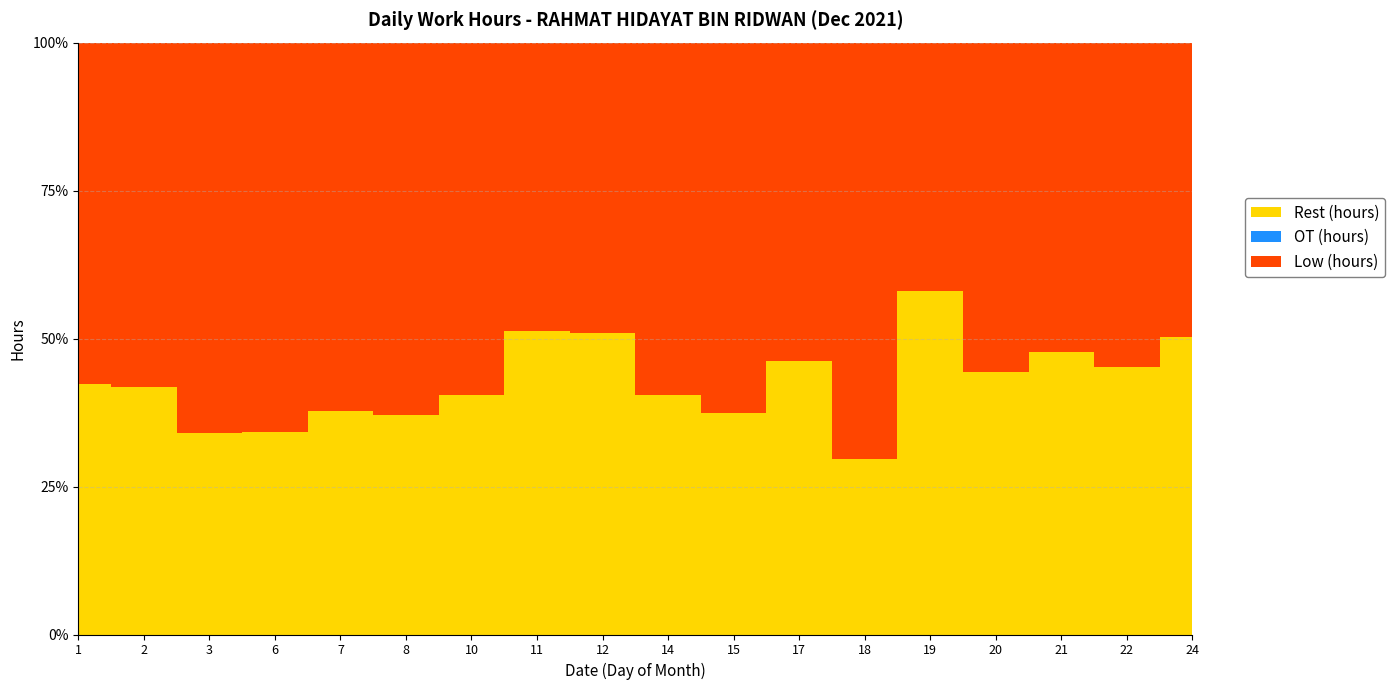

Reading right to left, transcribe all the data shown in this chart.

Low (hours): 11.9	13.1	12.6	13.3	10.1	16.9	12.9	15.0	14.3	11.8	11.7	14.3	15.1	14.9	15.8	15.8	14.0	13.8
OT (hours): 0.0	0.0	0.0	0.0	0.0	0.0	0.0	0.0	0.0	0.0	0.0	0.0	0.0	0.0	0.0	0.0	0.0	0.0
Rest (hours): 12.1	10.9	11.4	10.7	13.9	7.1	11.1	9.0	9.7	12.2	12.3	9.7	8.9	9.1	8.2	8.2	10.0	10.2